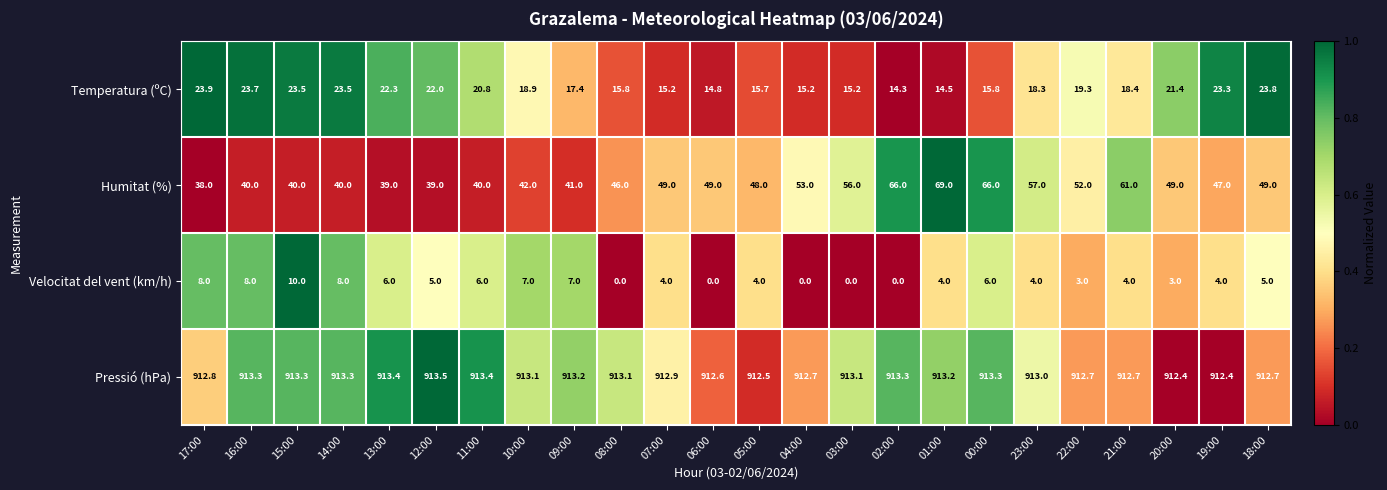

At which category is the sum across all series the highest?

00:00